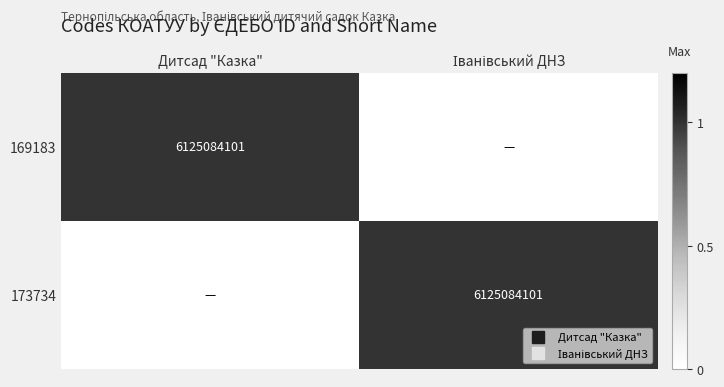

Which series has the largest range (max minus min)?

169183